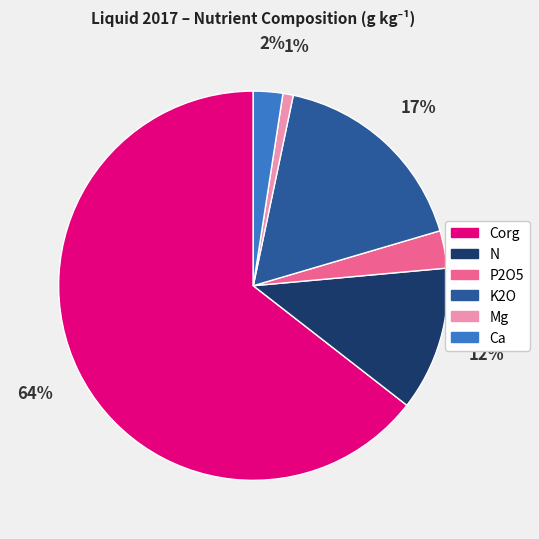

The N slice represents 12% of the pie. True or false?

True